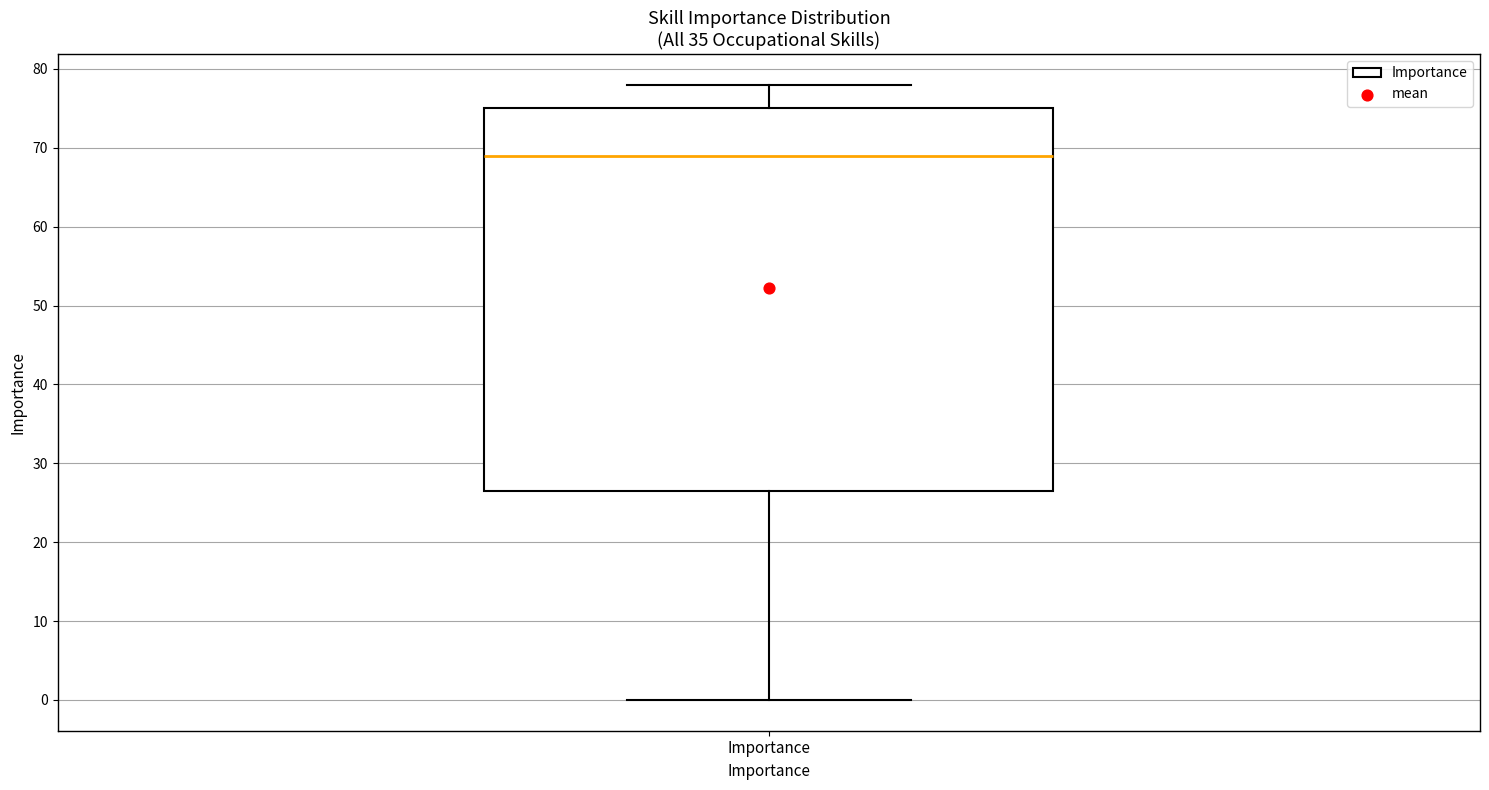

Where is the upper edge of the box for Importance on the y-axis? The values are not printed on the chart, so give them approximately, as read against the axis.

75